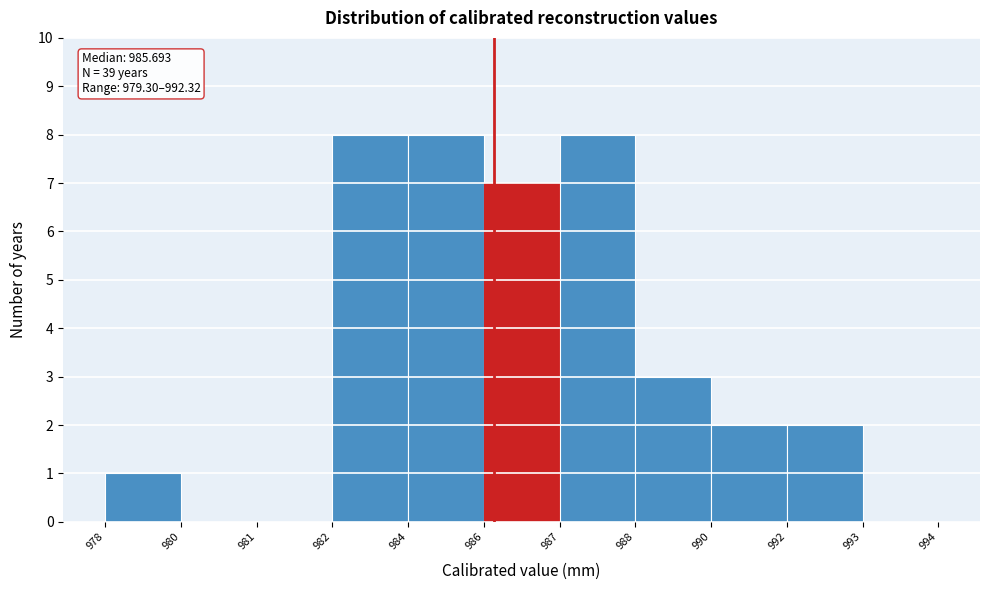

Reading left to right, transcribe all the data shown in this chart.

978=1	980=0	981=0	982=8	984=8	986=7	987=8	988=3	990=2	992=2	993=0